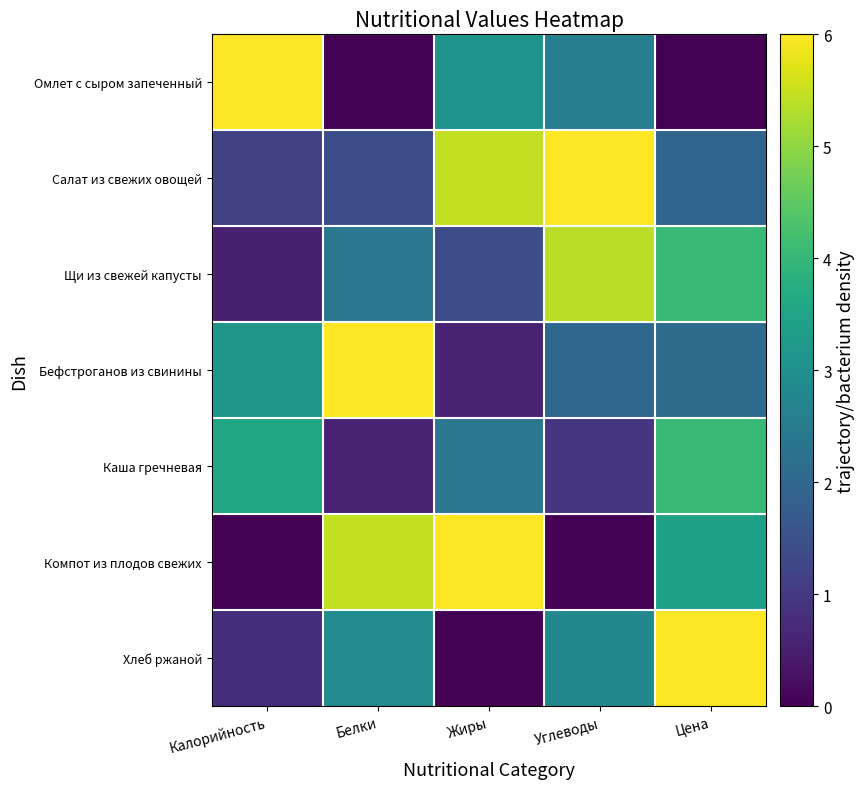

List the series in order of their peak value, lowest first.

Каша гречневая, Щи из свежей капусты, Салат из свежих овощей, Омлет с сыром запеченный, Бефстроганов из свинины, Компот из плодов свежих, Хлеб ржаной